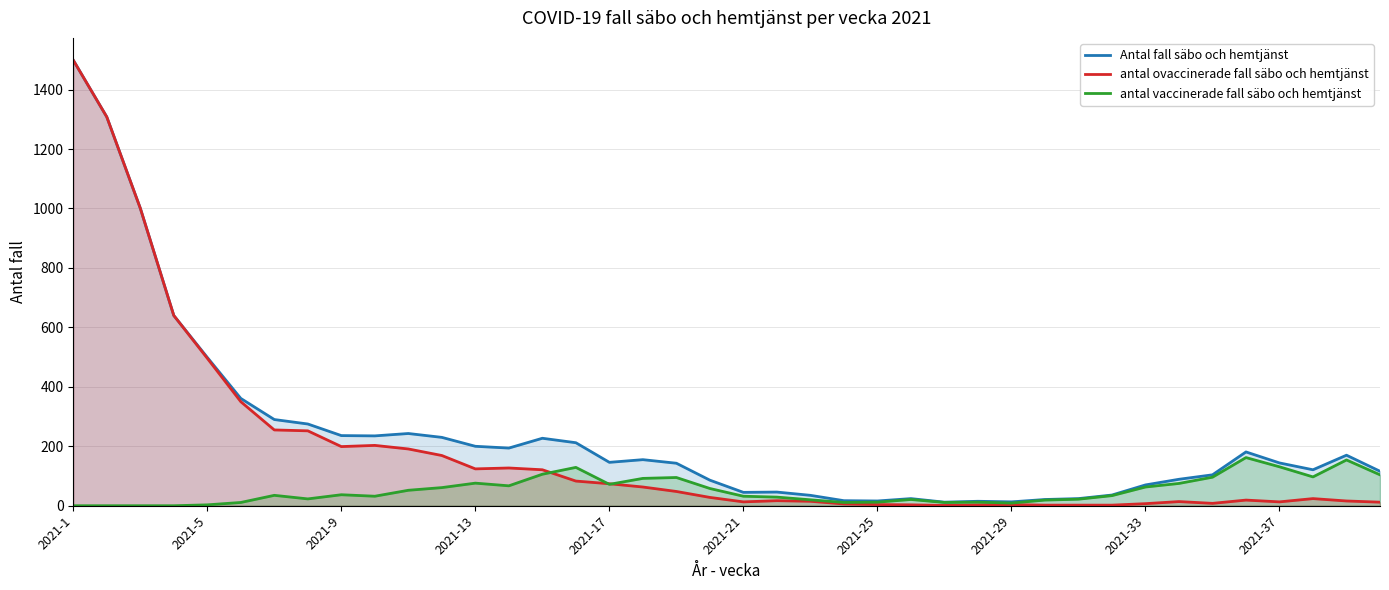

Which label corresponds to the smallest value in the chart?

2021-1